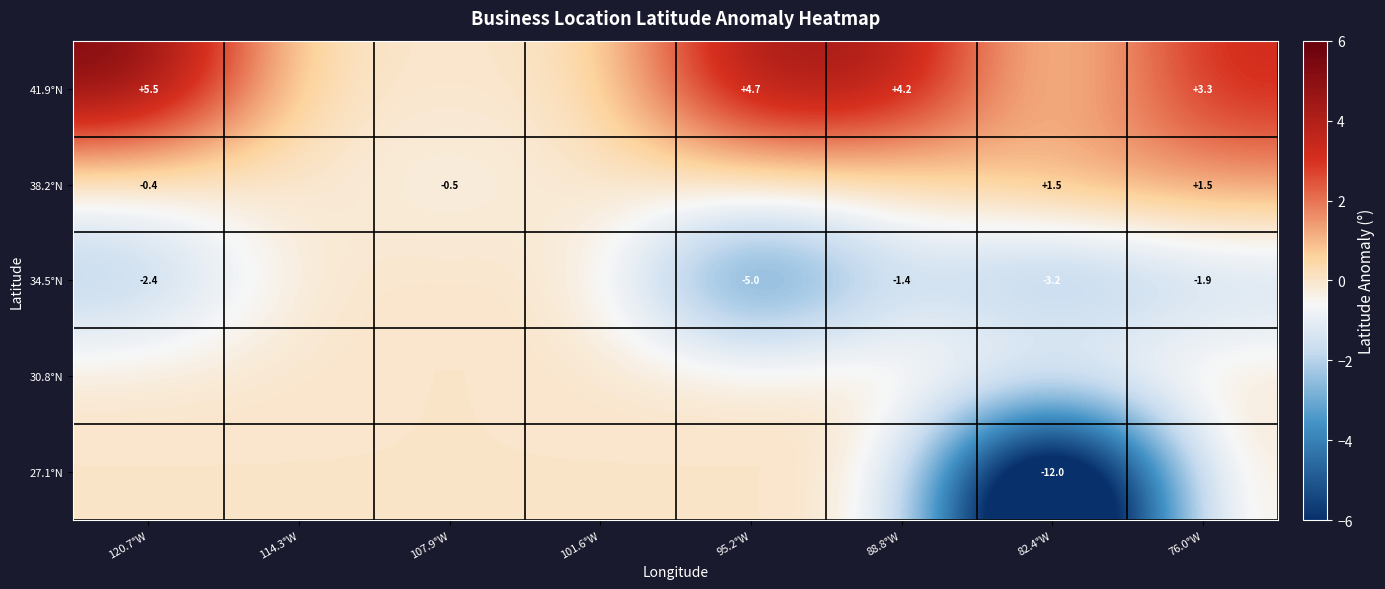

The value of 41.9°N at 88.8°W is 6.7. True or false?

False